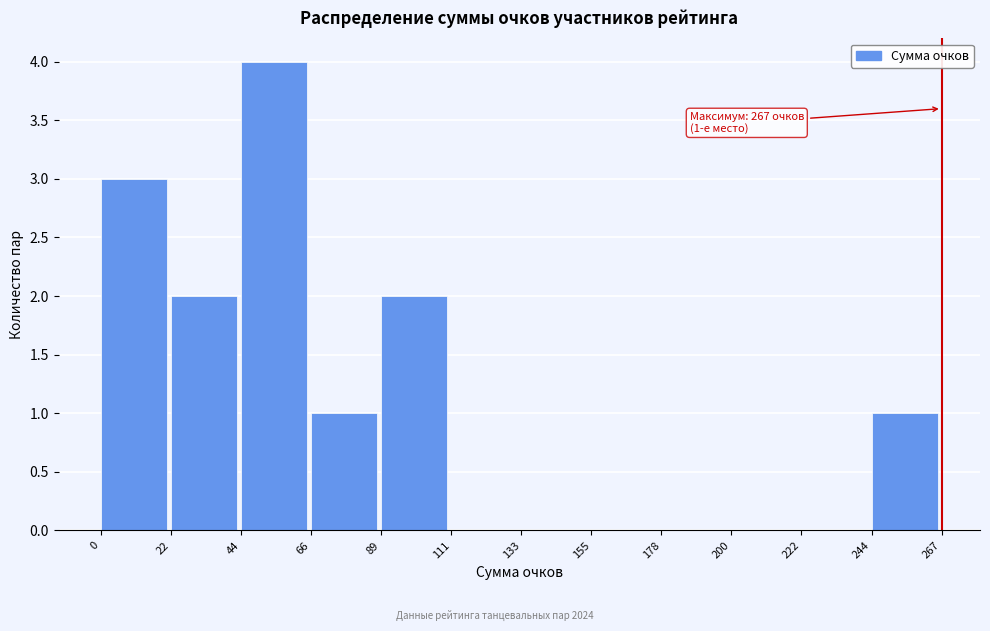

Over which range of the x-axis is the bar tallest?

44 to 66